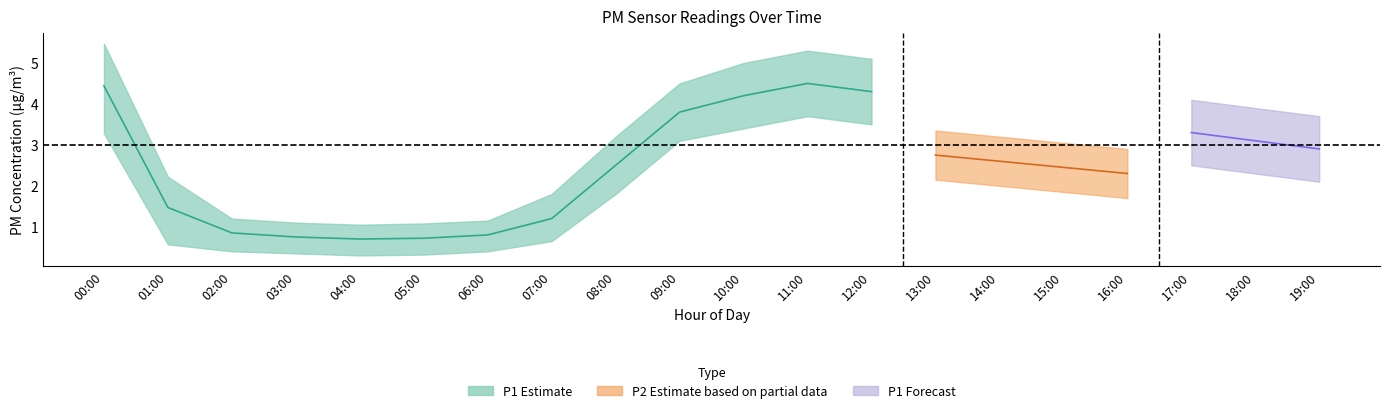

True or false: P2 and P1 intersect in this chart.

False